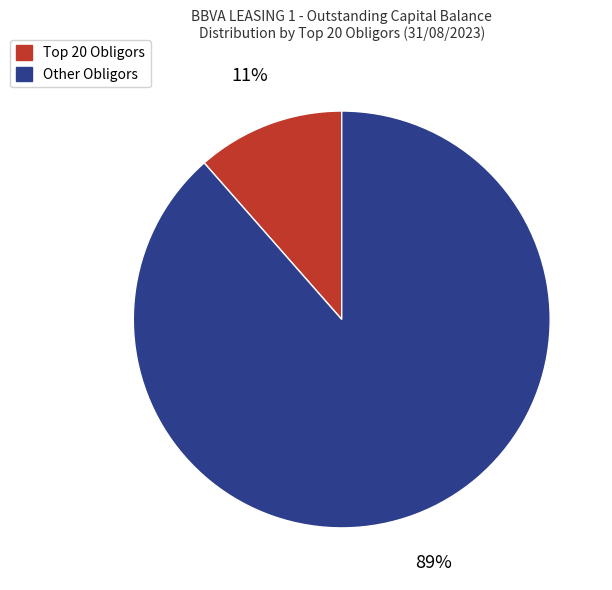

To the nearest percent, what is the average slice percentage?

50%